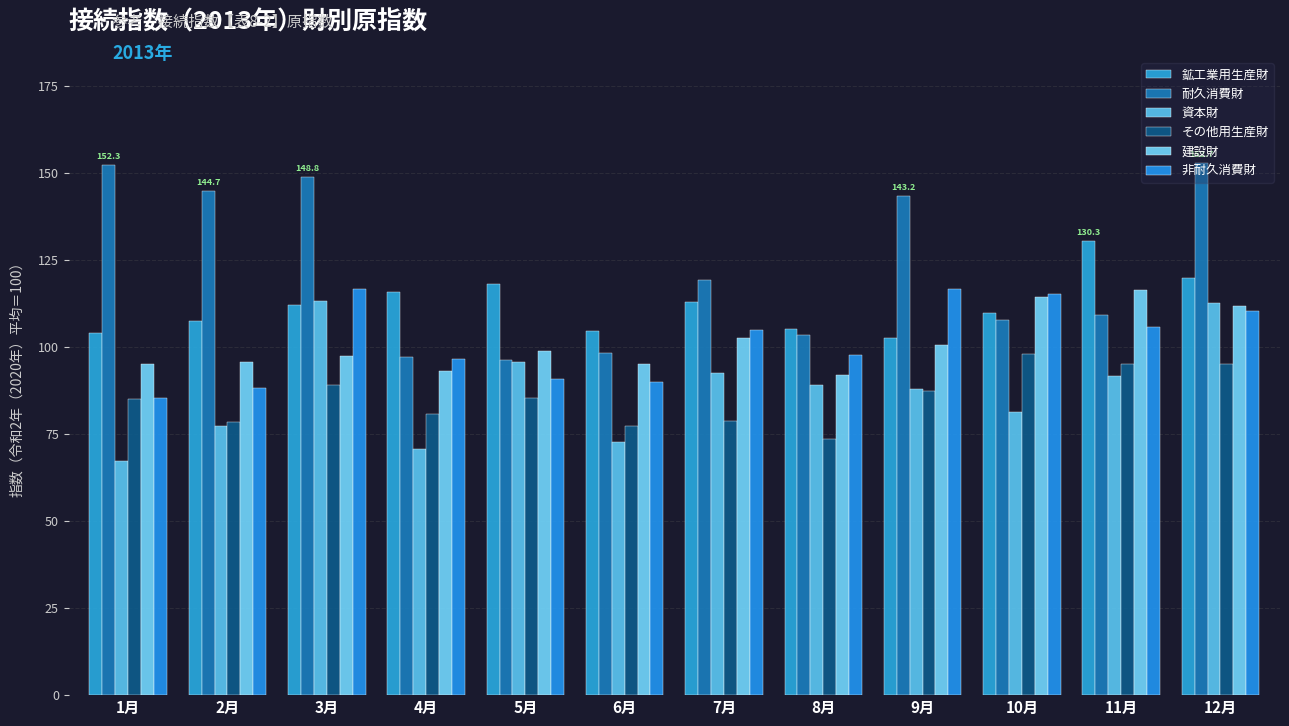

What is the sum of all 資本財 values?

1051.7